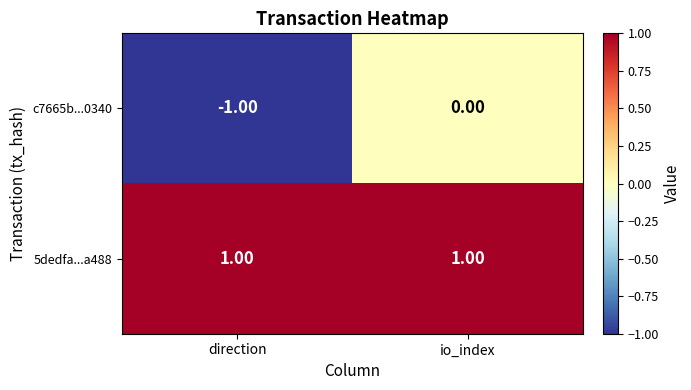

At how many categories does at least one series exceed 0?

2